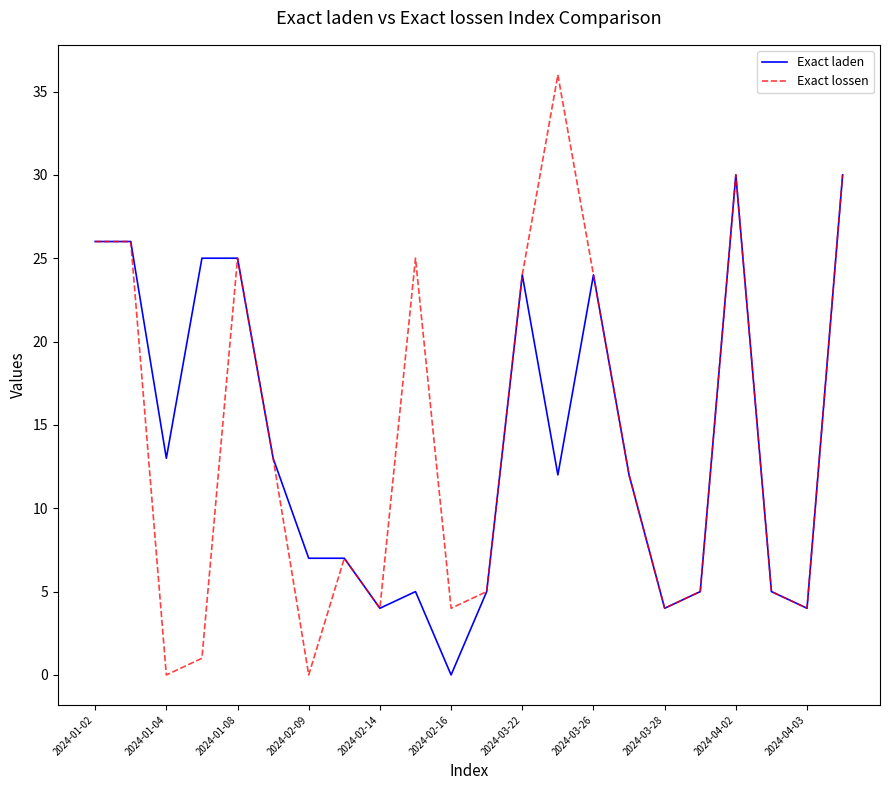

What are all the series names shown in the legend?

Exact laden, Exact lossen